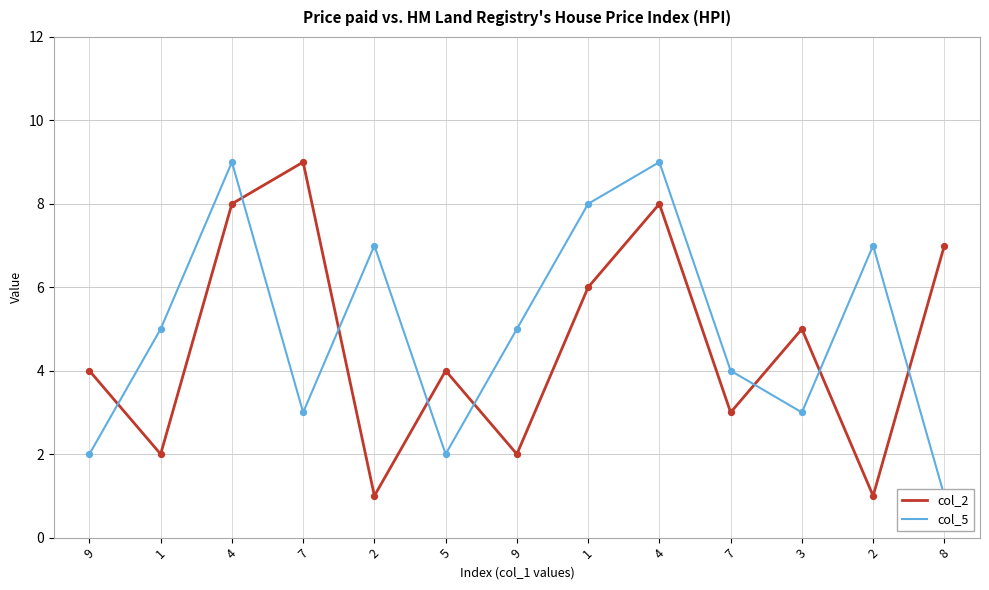

Which series reaches the minimum Y coordinate?

col_2